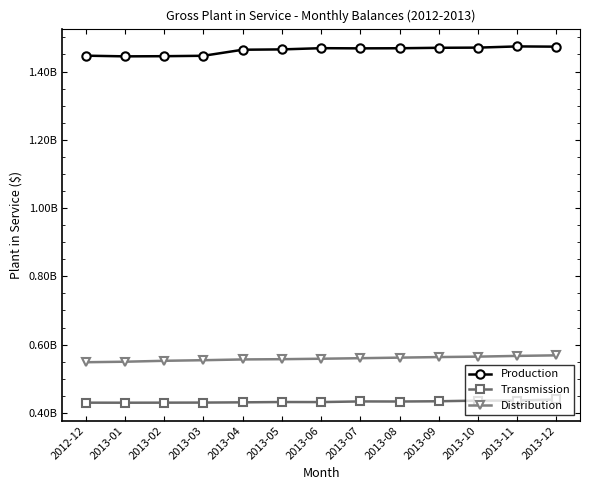

What is the smallest value displayed?

429772965.2